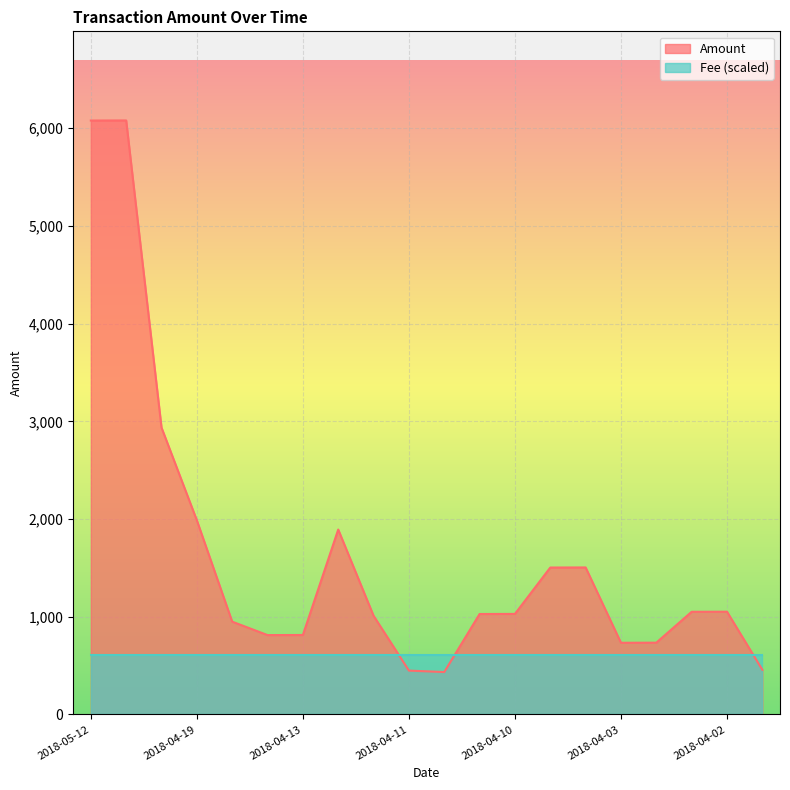

True or false: the data shows 734.0 at 2018-04-03.

True